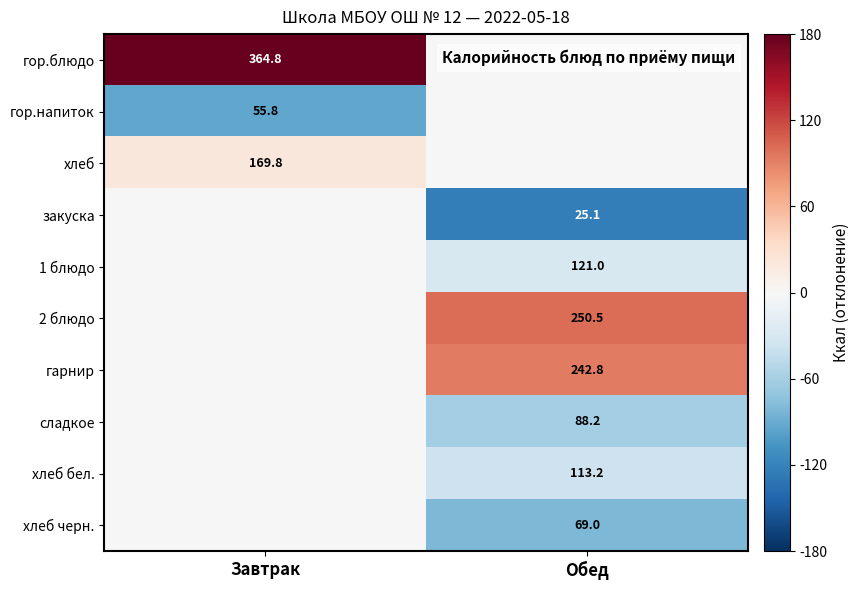

True or false: сладкое has a value of 157.7 at Обед.

False